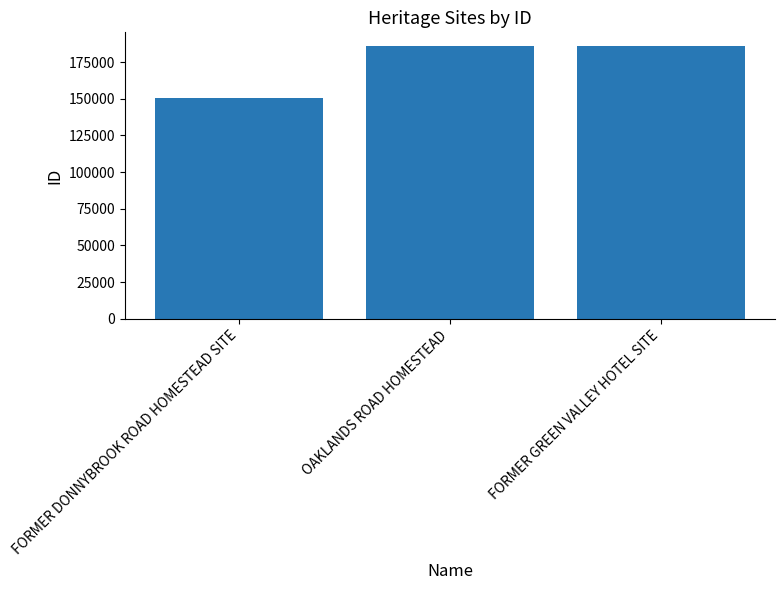

What is the sum of all values?

522145